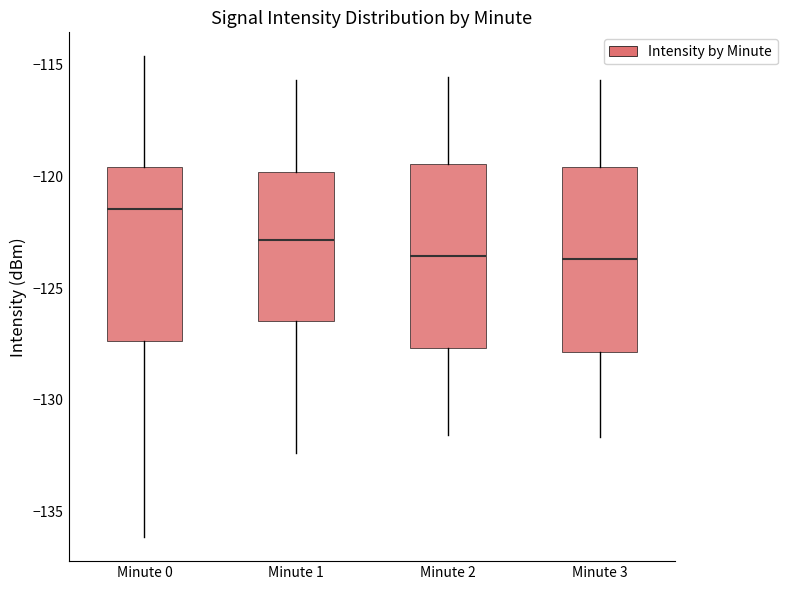

Which box has the highest median line?

Minute 0